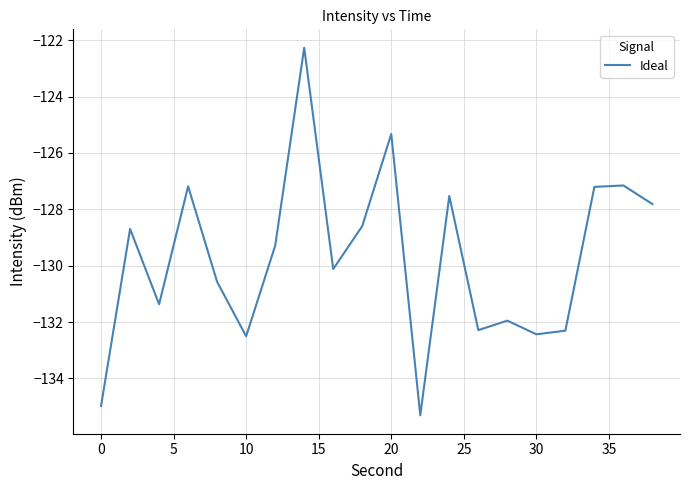

True or false: the data has more than 2 interior local peaks.

True